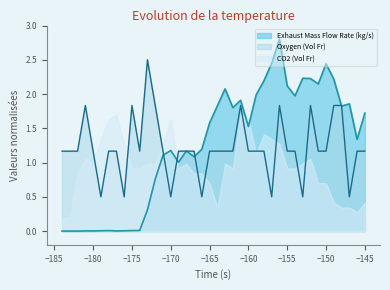

Which series has the largest range (max minus min)?

Exhaust Mass Flow Rate (kg/s)